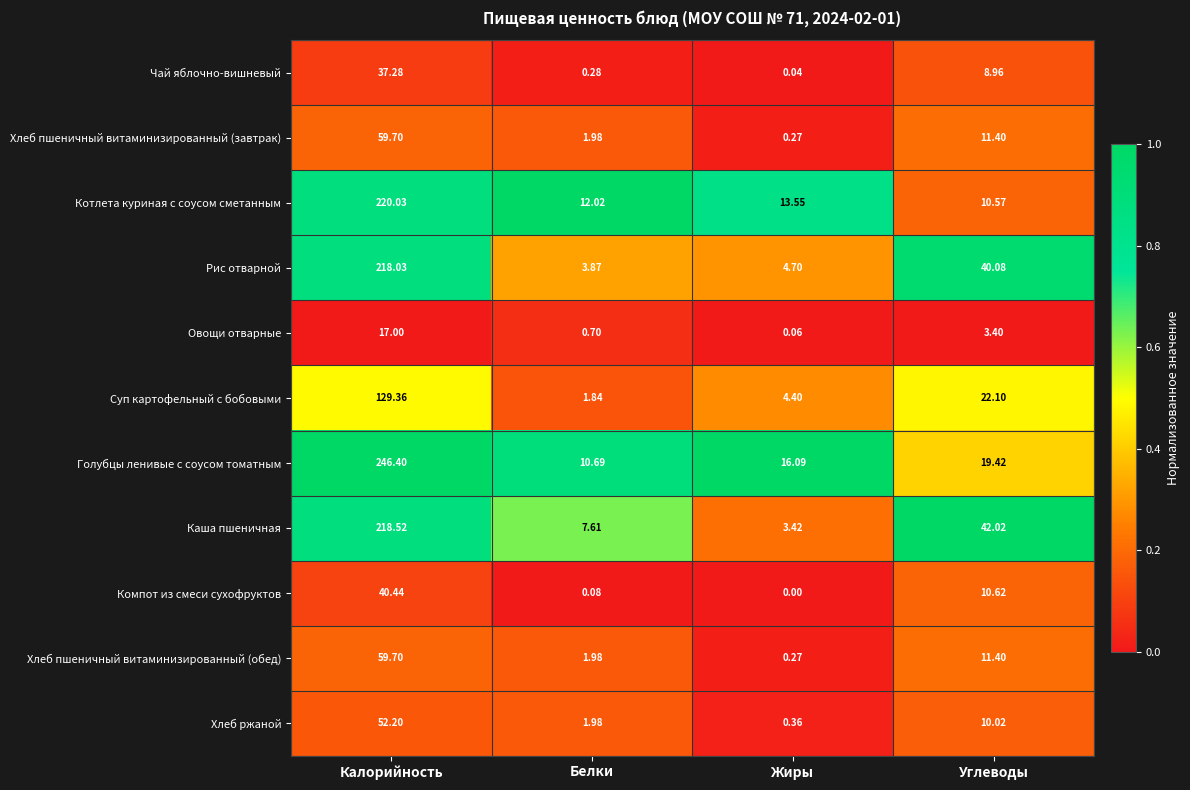

Between Жиры and Углеводы, which series saw the biggest shift?

Каша пшеничная